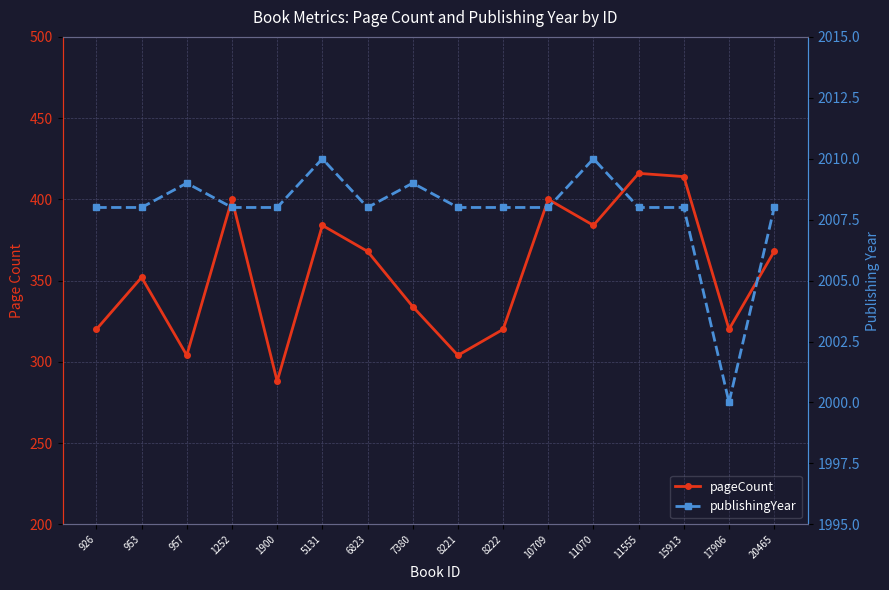

At how many categories does at least one series exceed 1054?

16